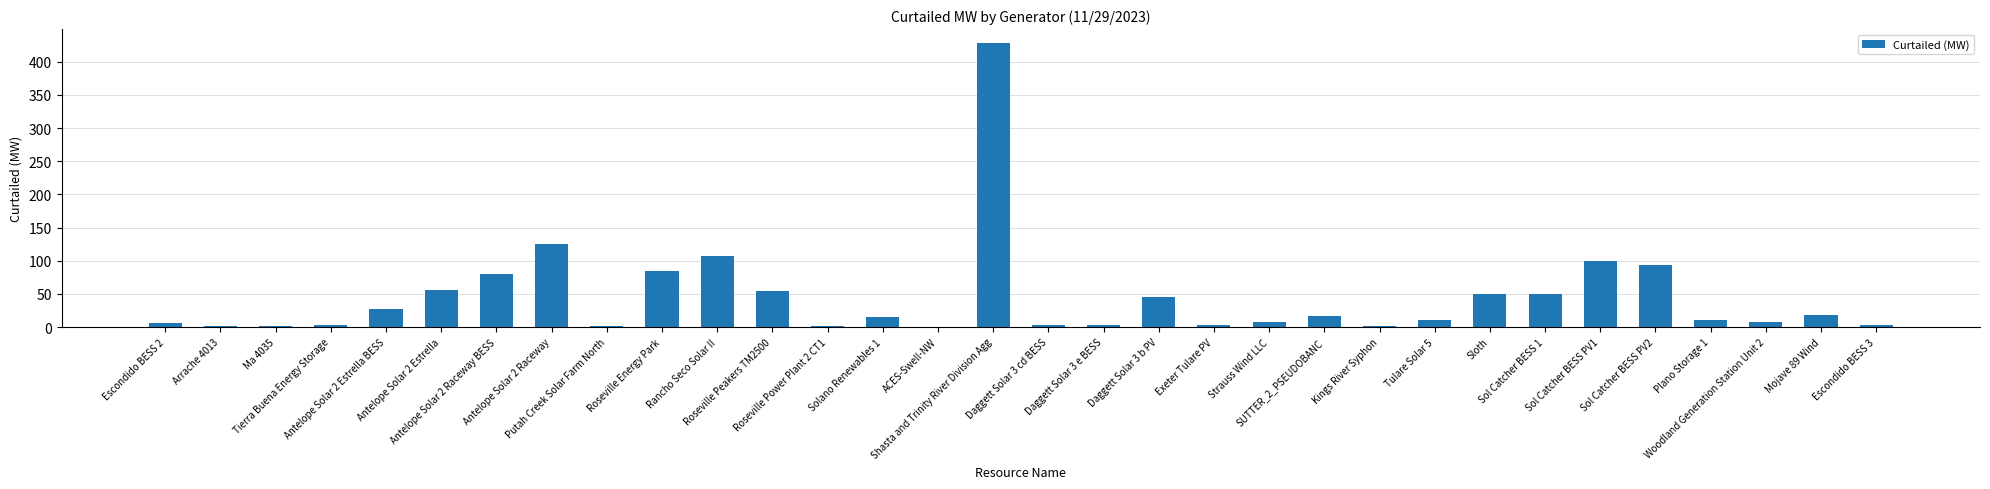

What is the maximum value shown in the chart?

428.0